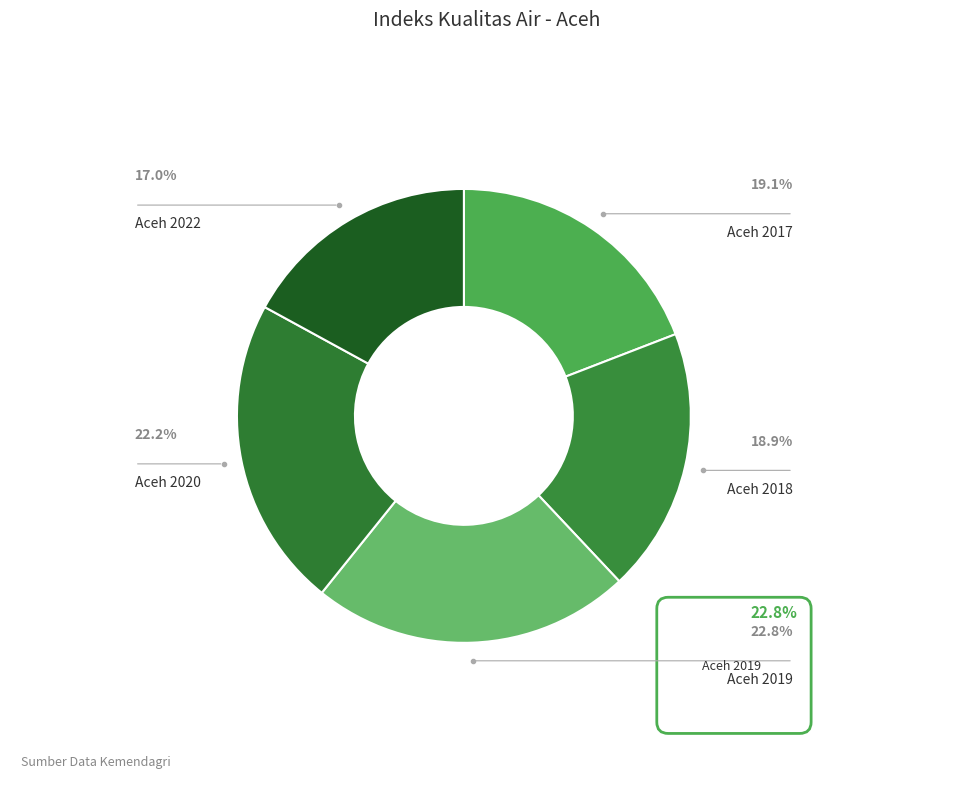

Is it true that Aceh 2019 is 23% of the pie?

True